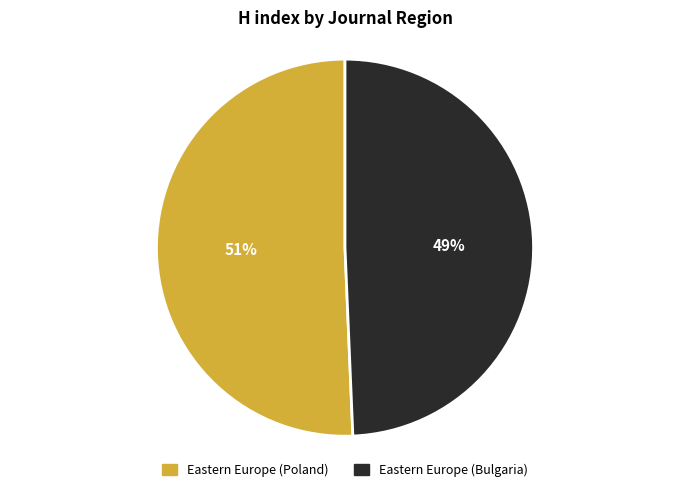

To the nearest percent, what portion does Eastern Europe (Poland) represent?

51%